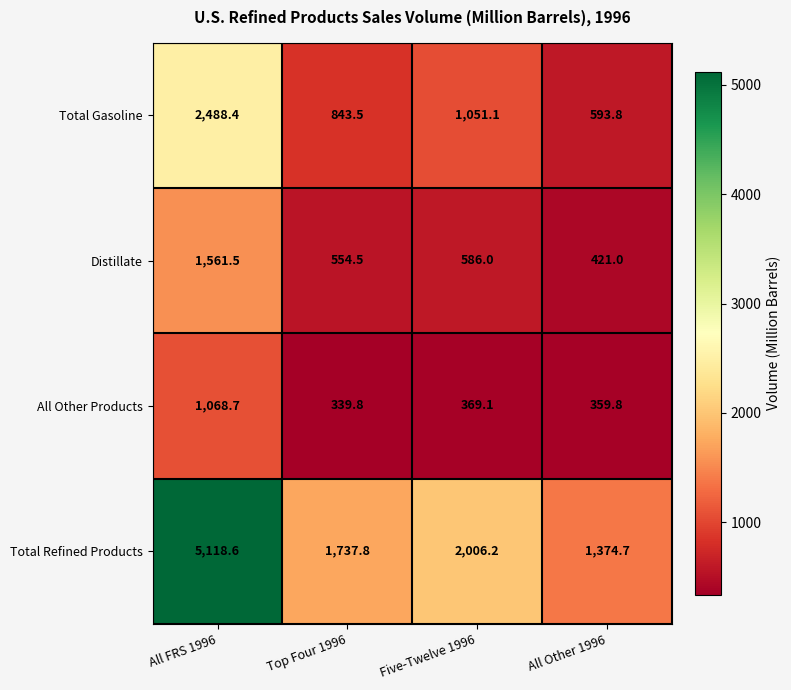

Between All FRS 1996 and Five-Twelve 1996, which series saw the biggest shift?

Total Refined Products